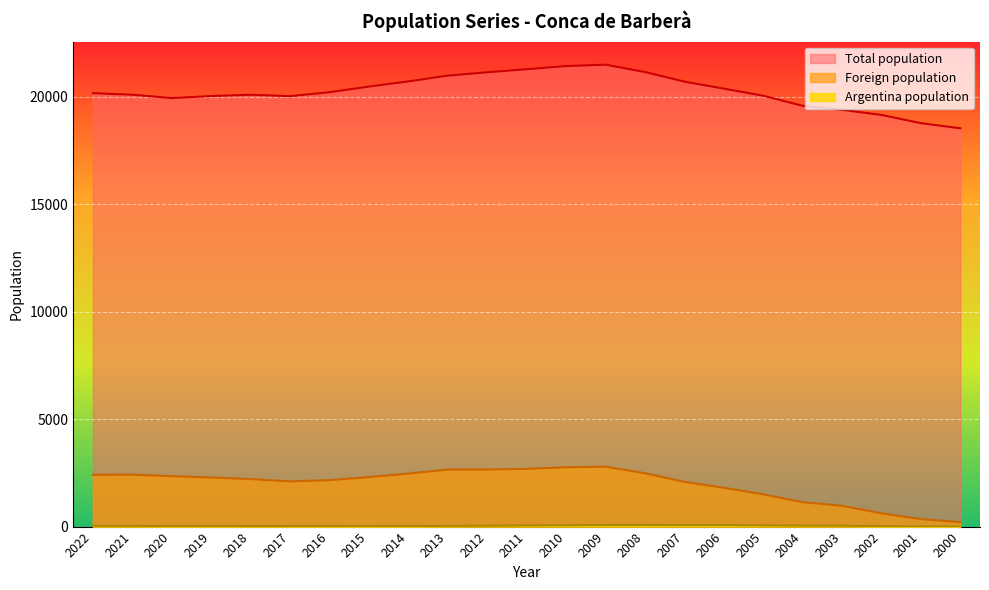

True or false: Foreign population and Argentina population intersect in this chart.

False